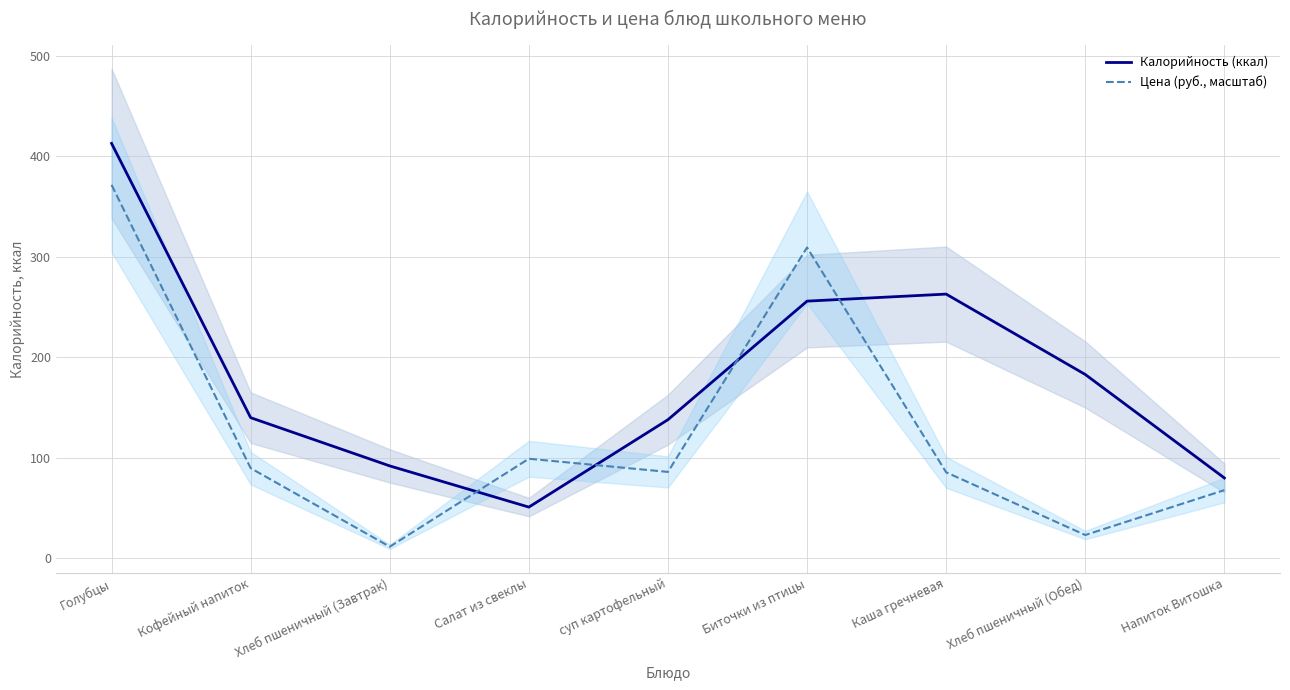

What are all the series names shown in the legend?

Калорийность (ккал), Цена (руб., масштаб)